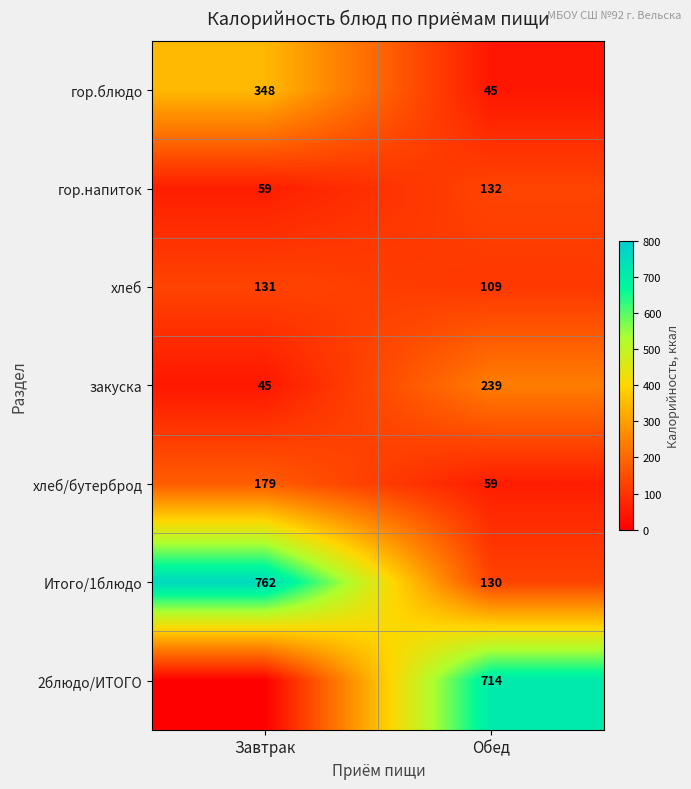

The value of гор.напиток at Завтрак is 19.1. True or false?

False